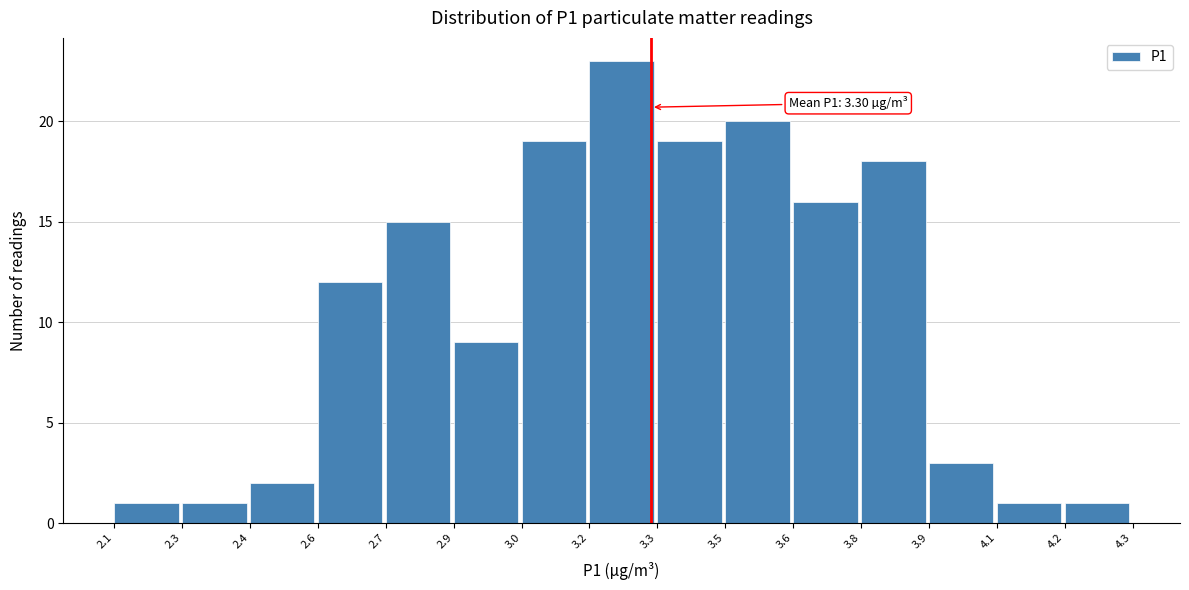

Reading left to right, what are all the values shown in this chart?

1	1	2	12	15	9	19	23	19	20	16	18	3	1	1